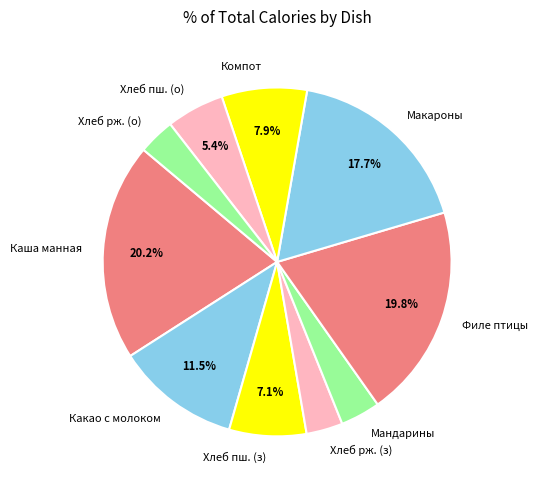

How many segments does this pie chart have?

10